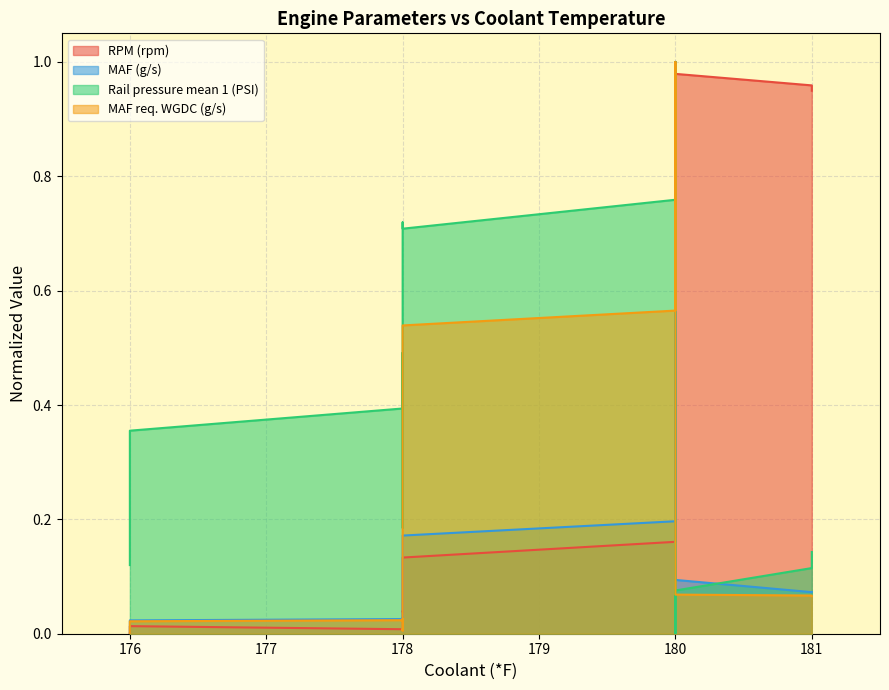

List the labels in order of RPM (rpm) value, smallest first.

176, 176, 176, 178, 176, 178, 178, 178, 178, 178, 178, 178, 178, 178, 178, 178, 178, 178, 178, 178, 178, 178, 178, 180, 180, 180, 180, 180, 180, 180, 180, 180, 180, 180, 180, 181, 181, 180, 180, 180